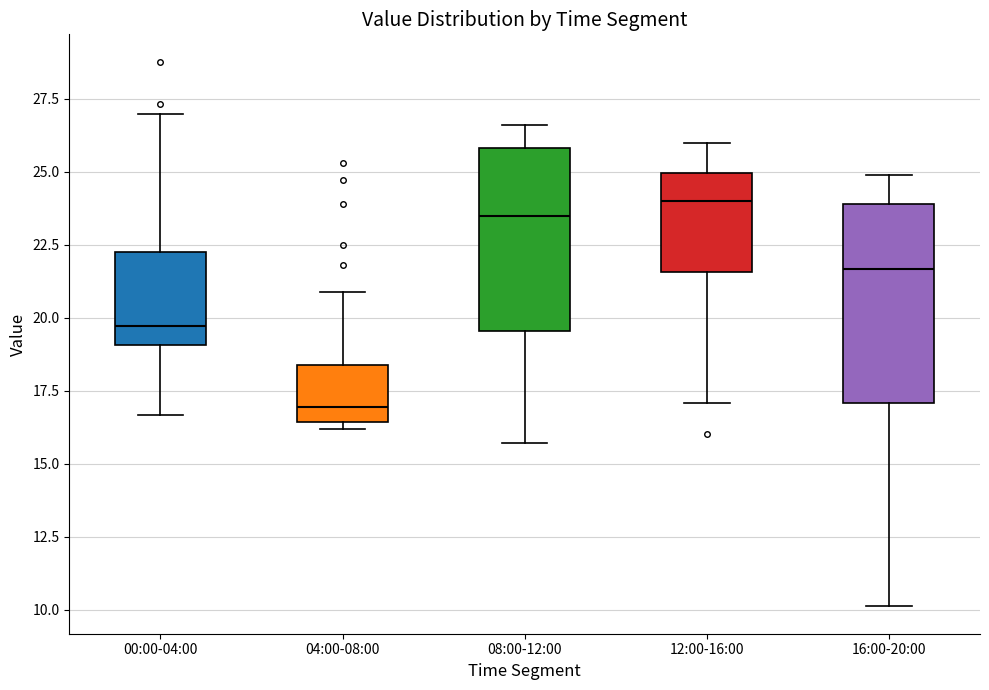

Where does the upper whisker of the box for 00:00-04:00 end on the y-axis? The values are not printed on the chart, so give them approximately, as read against the axis.

27.0